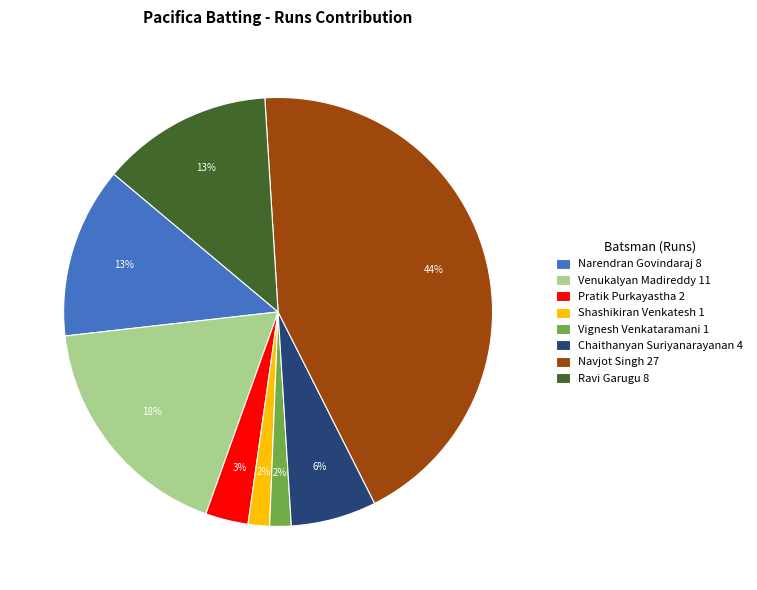

Count the number of slices in the pie.

8